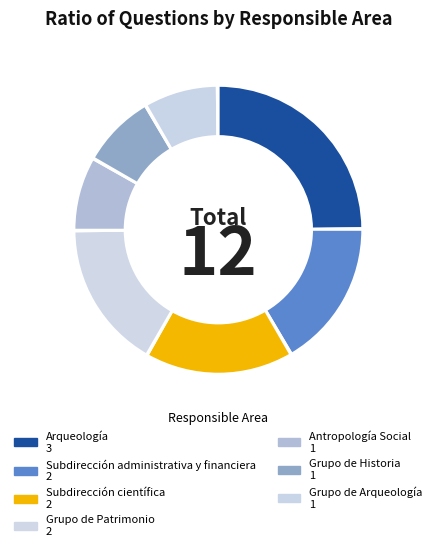

Is there a majority slice in this chart?

No